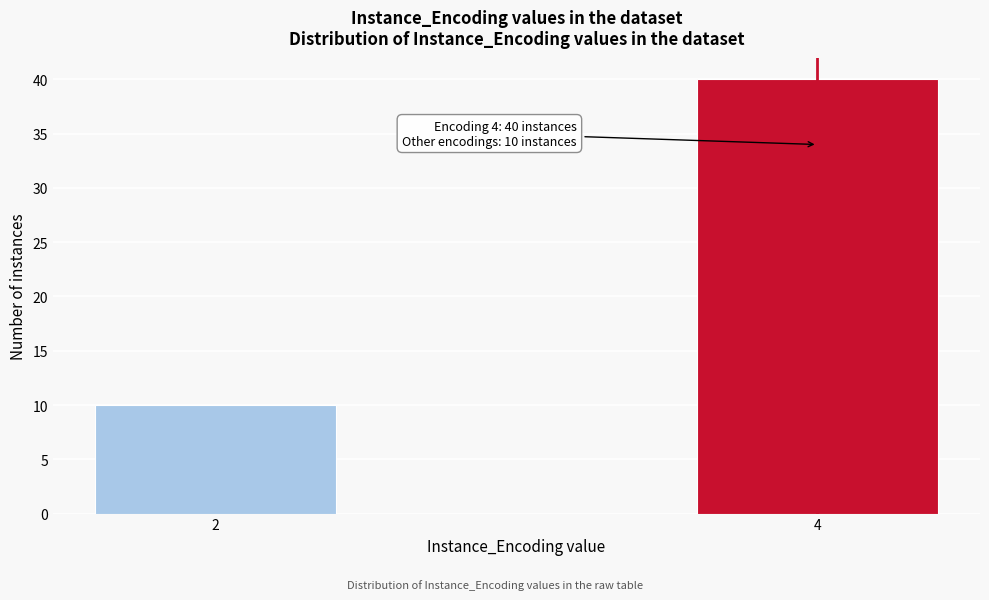

Reading left to right, transcribe all the data shown in this chart.

10	40